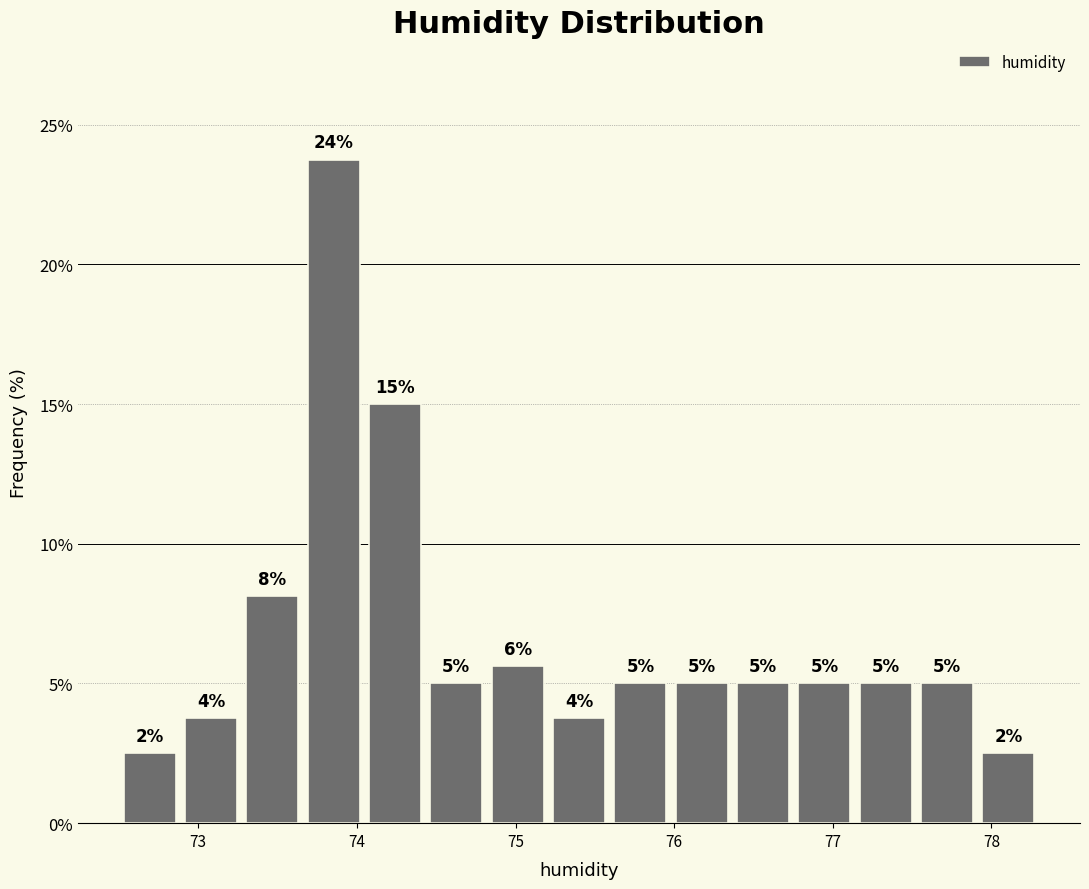

Around what value on the x-axis is the tallest bar? Give the approximate position of its centre, as read against the axis.

73.9